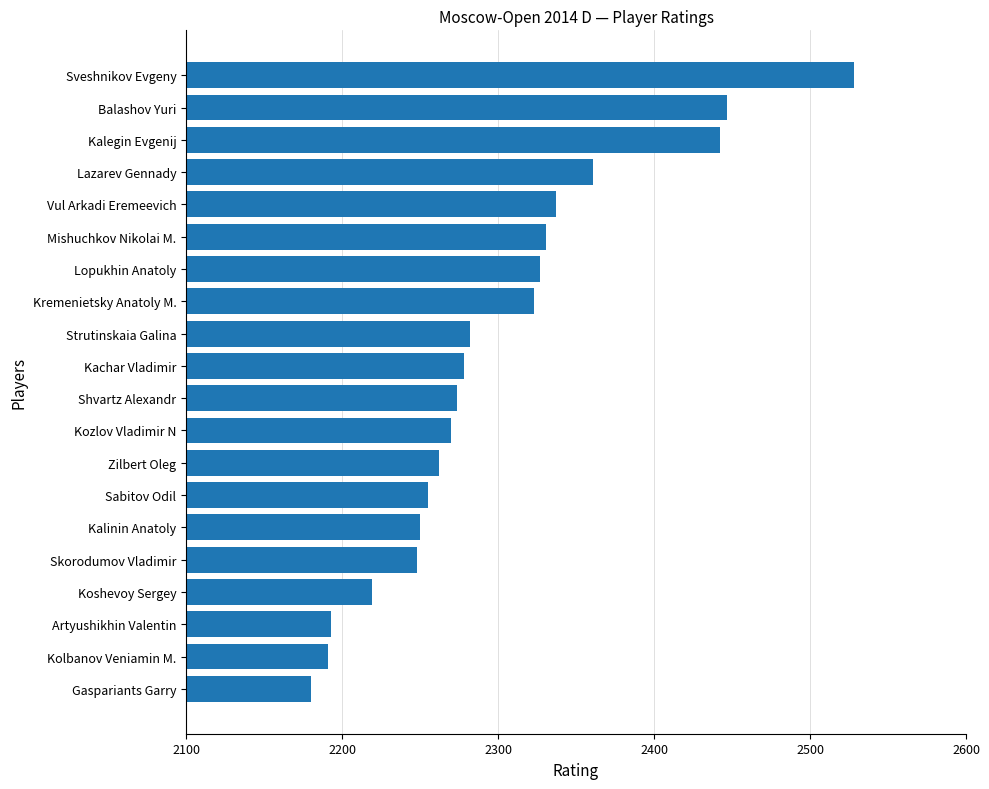

The chart shows a value of 2447 at Balashov Yuri. True or false?

True